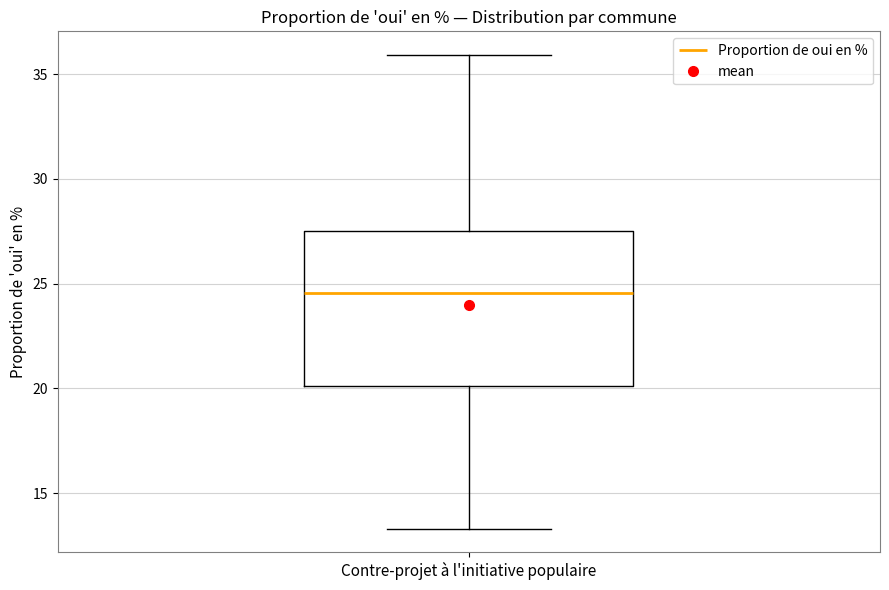

Where is the lower edge of the box for Contre-projet à l'initiative populaire on the y-axis? The values are not printed on the chart, so give them approximately, as read against the axis.

20.0